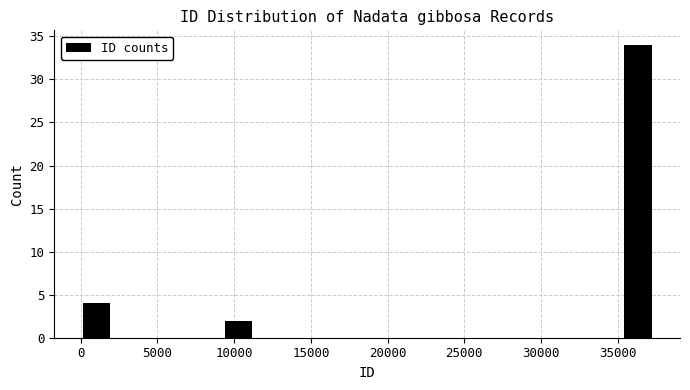

Read against the x-axis, roughly where is the centre of the tallest bar?

36500